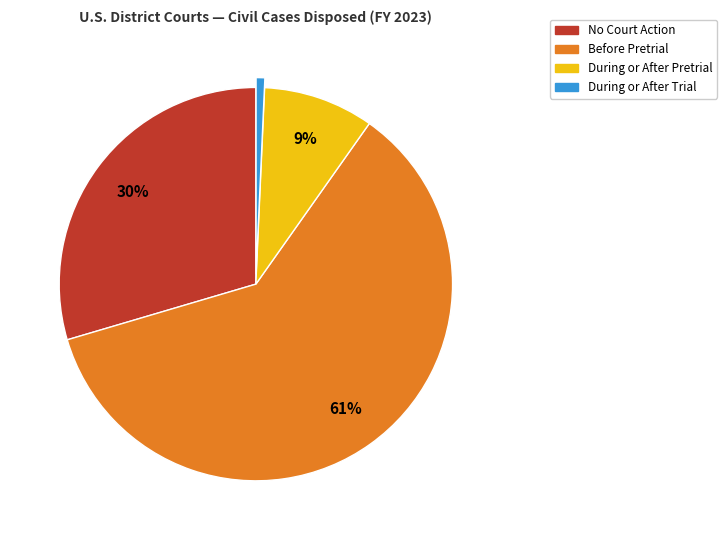

Which category accounts for the majority?

Before Pretrial